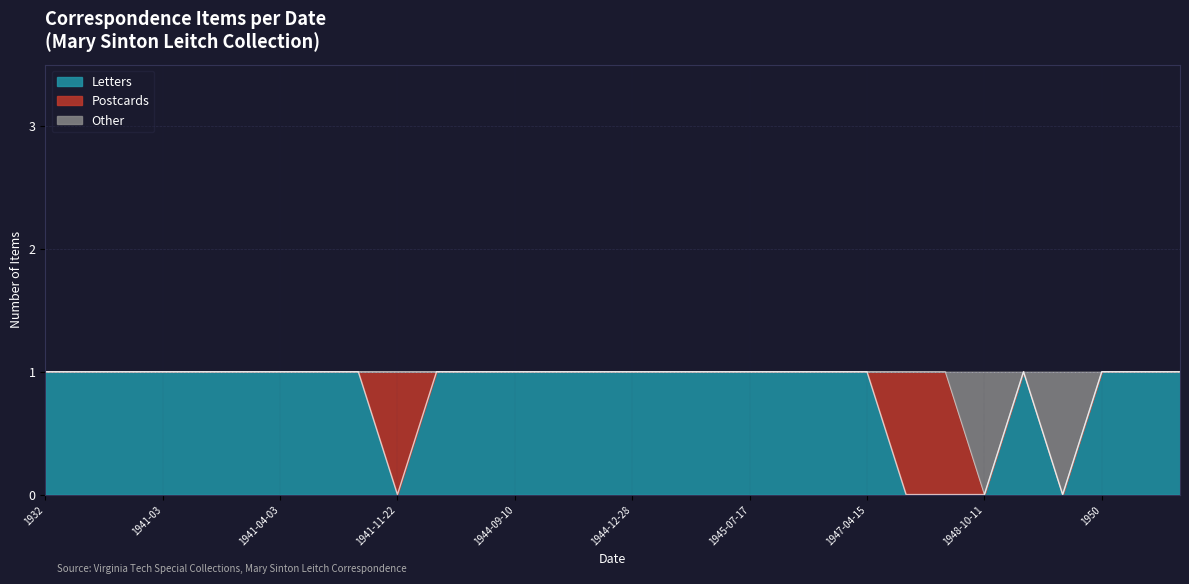

Where is Other nearest to the value 0?

1948-10-11